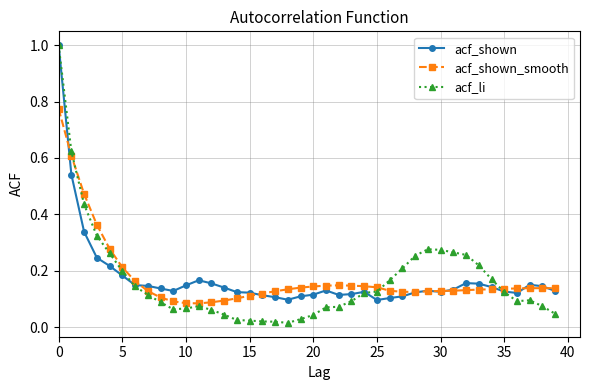

Count the number of categories in the chart.

40